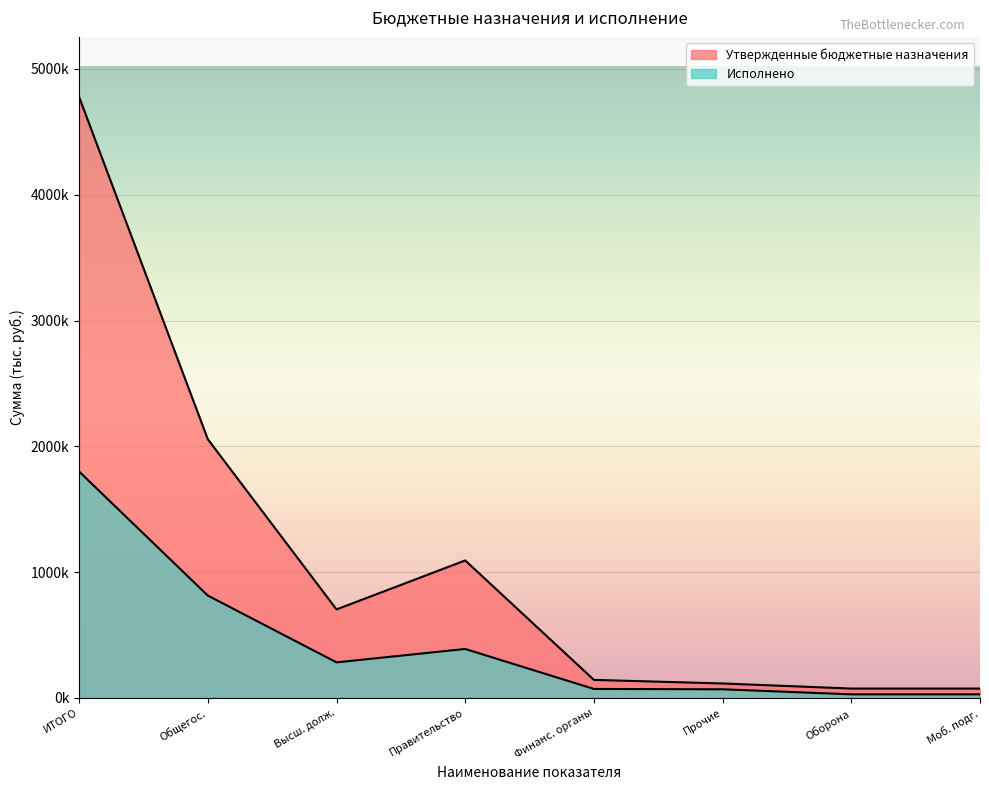

What are all the series names shown in the legend?

Утвержденные бюджетные назначения, Исполнено